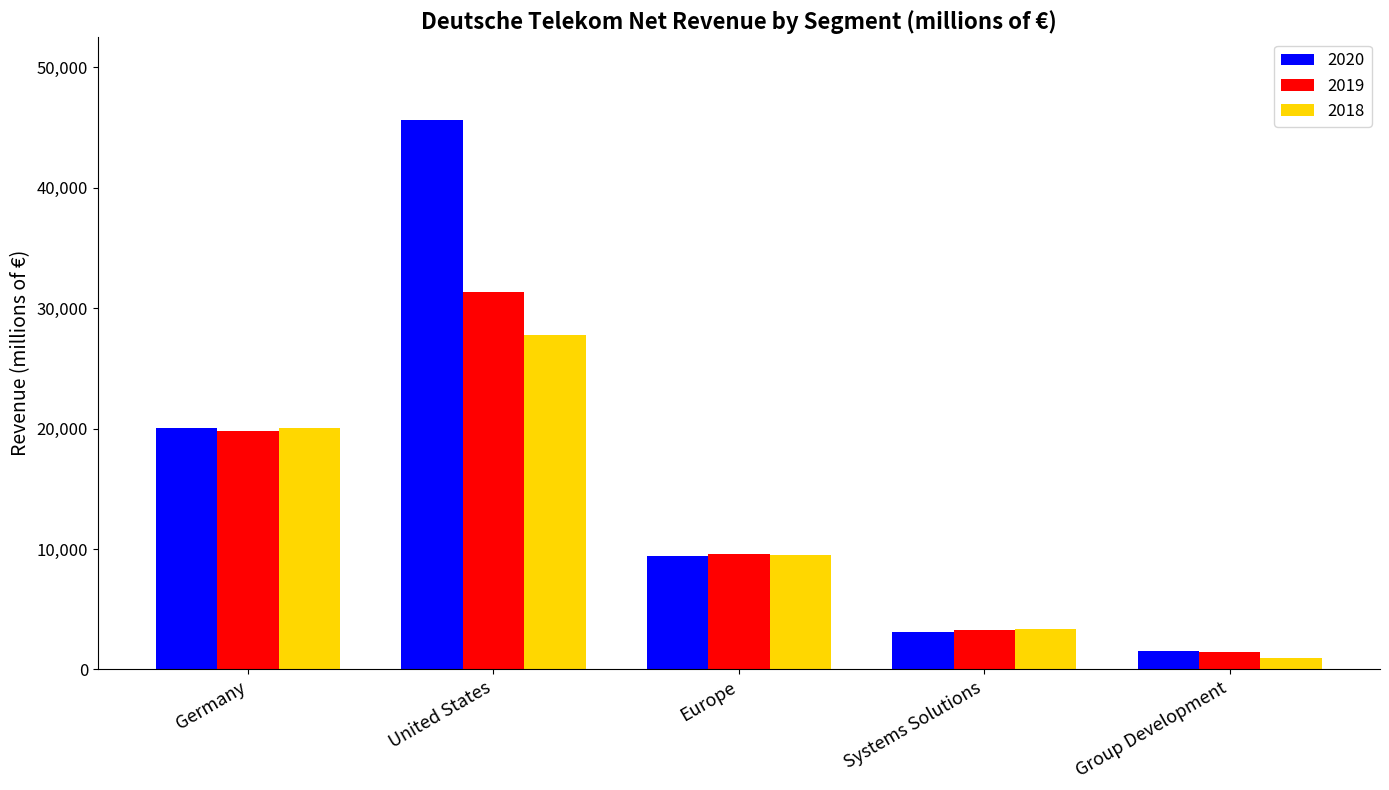

What is the smallest value displayed?

967